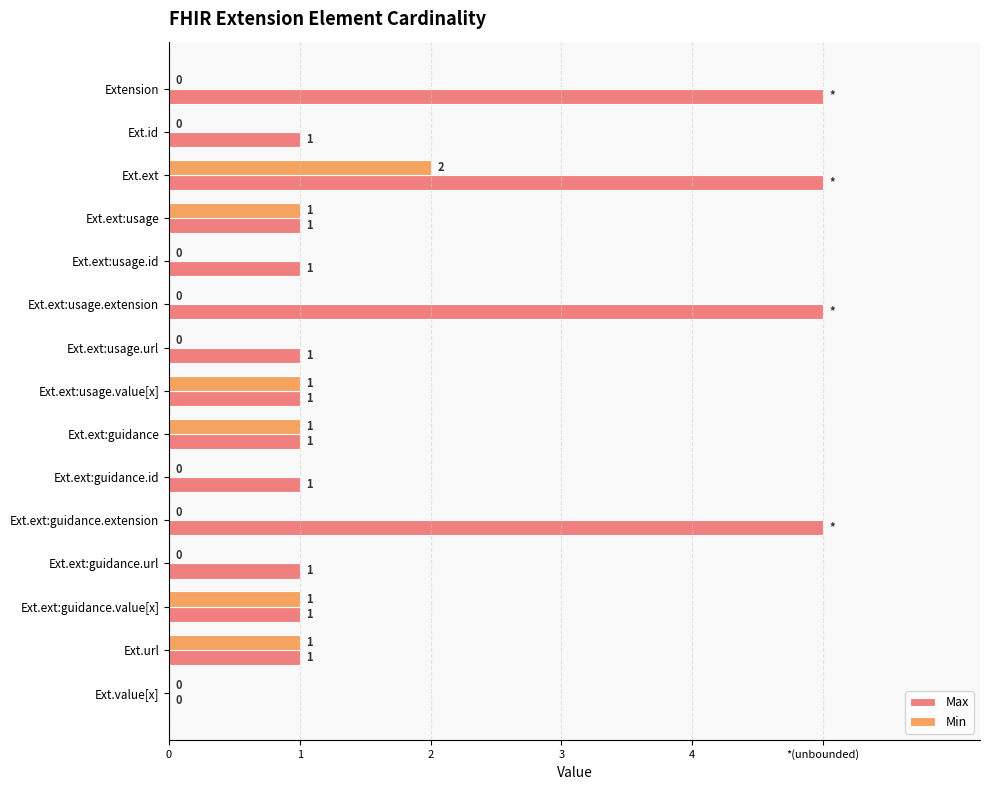

At which category is the sum across all series the highest?

Ext.ext